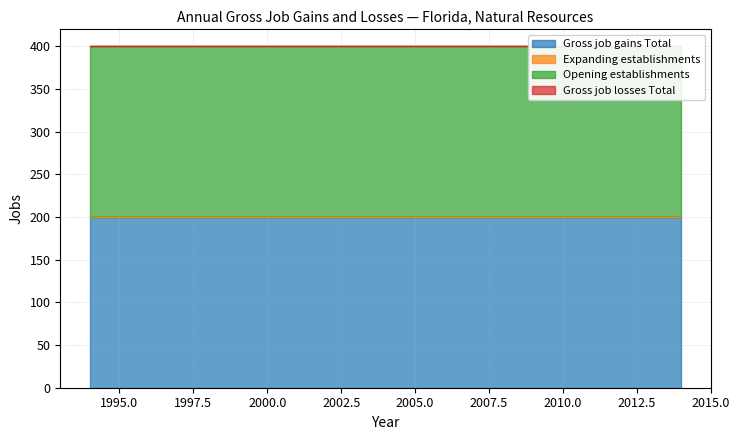

What is the sum of all Gross job gains Total values?

4000